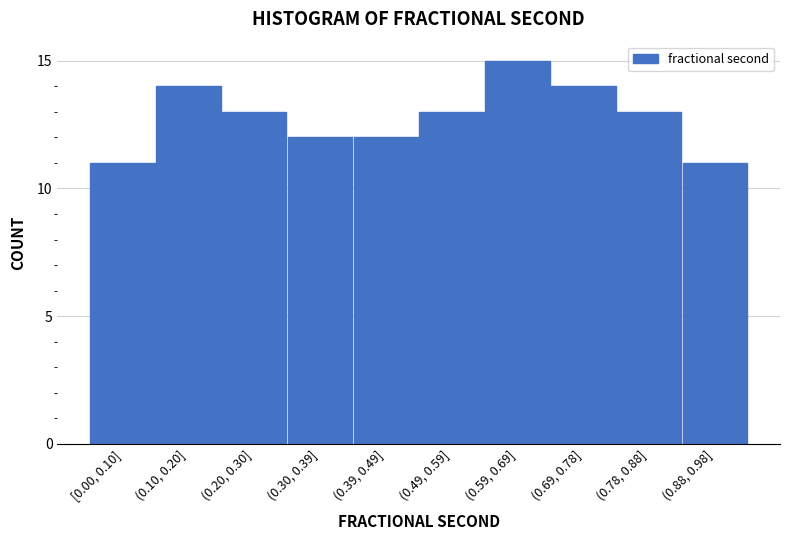

Reading left to right, extract all data points from this chart.

[0.00, 0.10]=11	(0.10, 0.20]=14	(0.20, 0.30]=13	(0.30, 0.39]=12	(0.39, 0.49]=12	(0.49, 0.59]=13	(0.59, 0.69]=15	(0.69, 0.78]=14	(0.78, 0.88]=13	(0.88, 0.98]=11